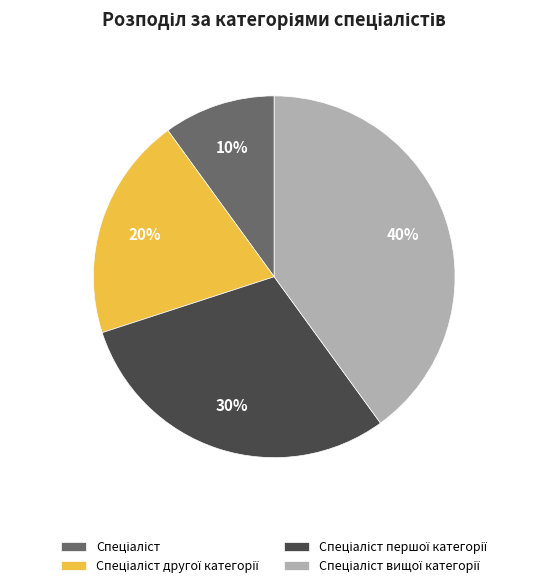

To the nearest percent, what is the difference between the largest and smallest slice percentages?

30%